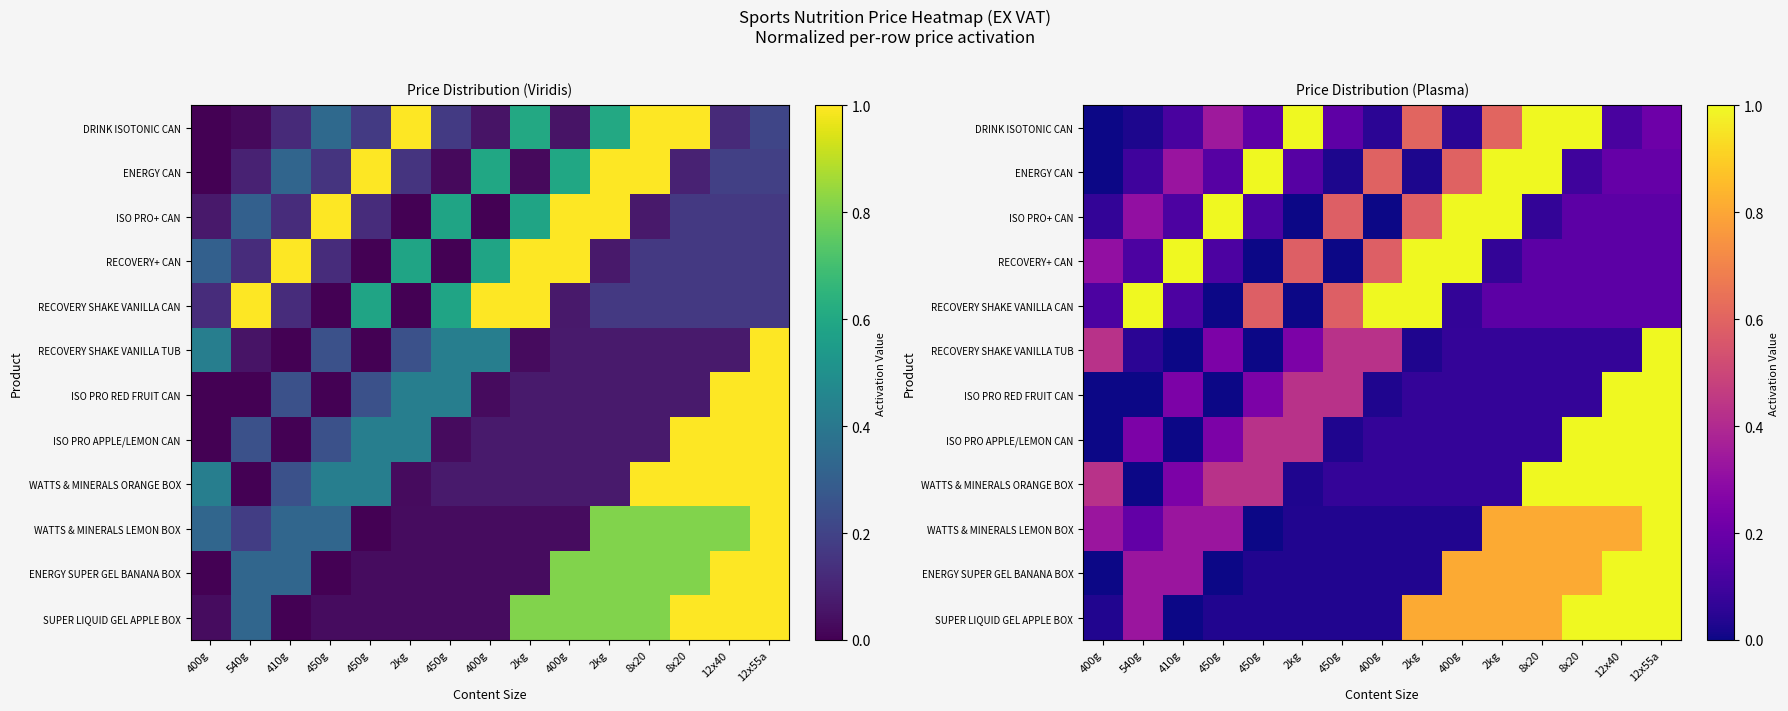

At which label is ENERGY CAN closest to 0?

400g